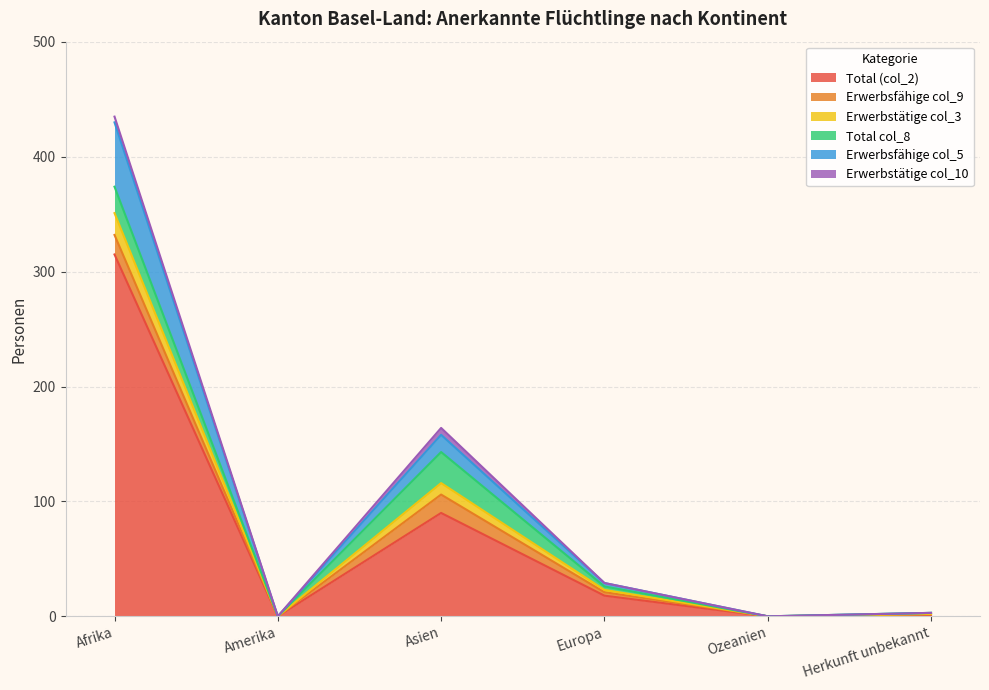

True or false: Total (col_2) has a value of -207 at Ozeanien.

False